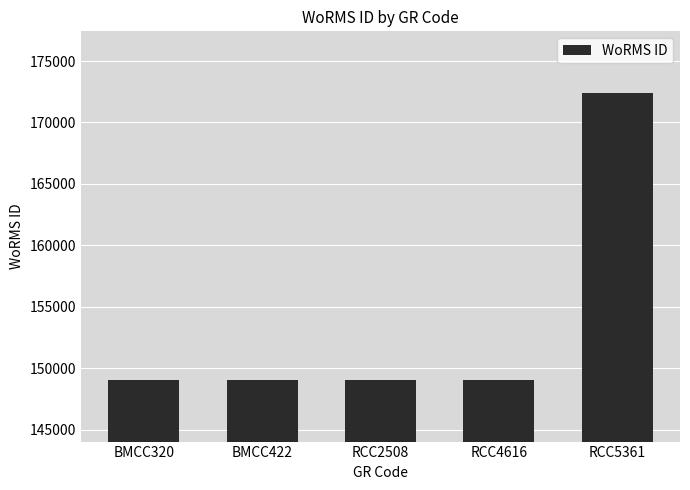

Count the number of categories in the chart.

5